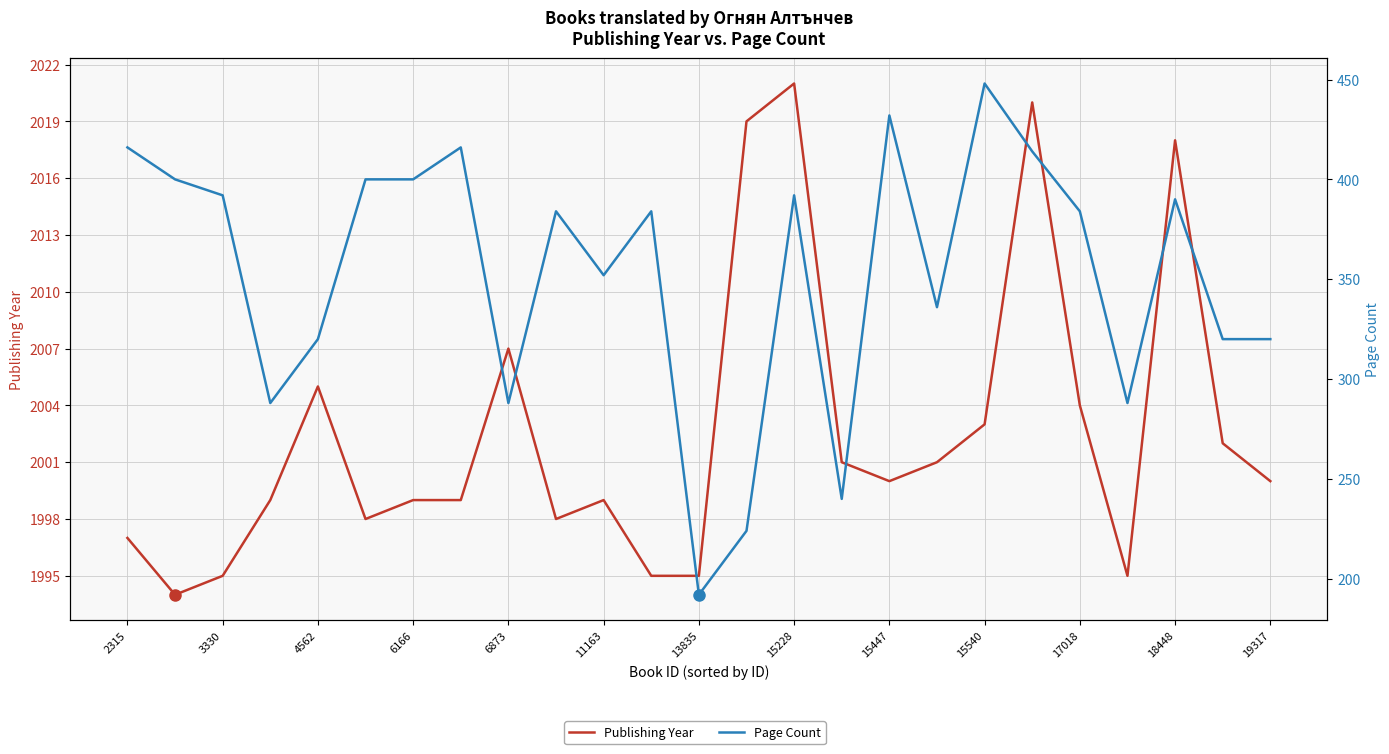

Reading right to left, transcribe all the data shown in this chart.

Publishing Year: 2000	2002	2018	1995	2004	2020	2003	2001	2000	2001	2021	2019	1995	1995	1999	1998	2007	1999	1999	1998	2005	1999	1995	1994	1997
Page Count: 320	320	390	288	384	414	448	336	432	240	392	224	192	384	352	384	288	416	400	400	320	288	392	400	416